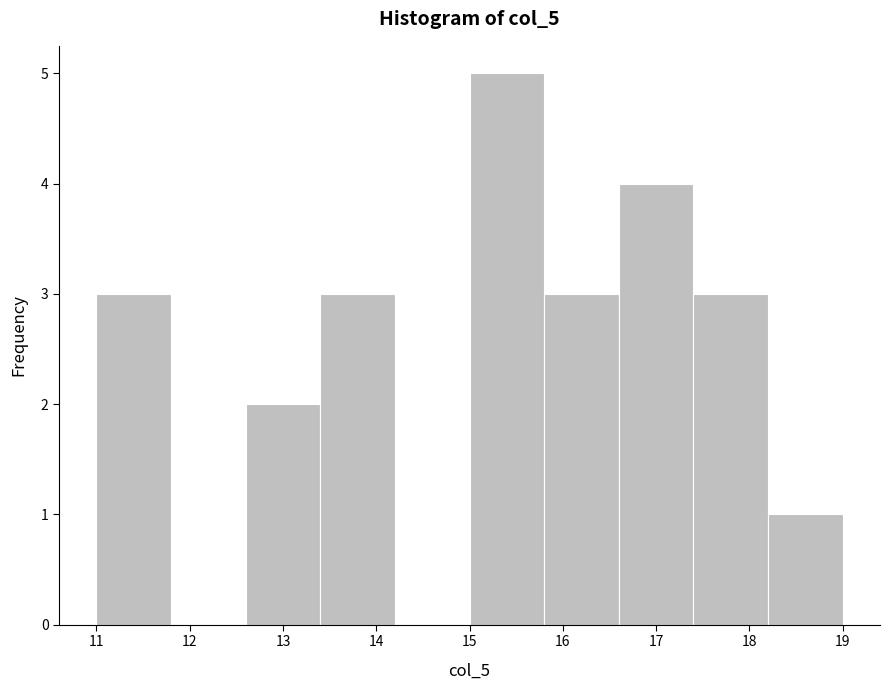

Which range on the x-axis has the tallest bar?

15.0 to 15.8